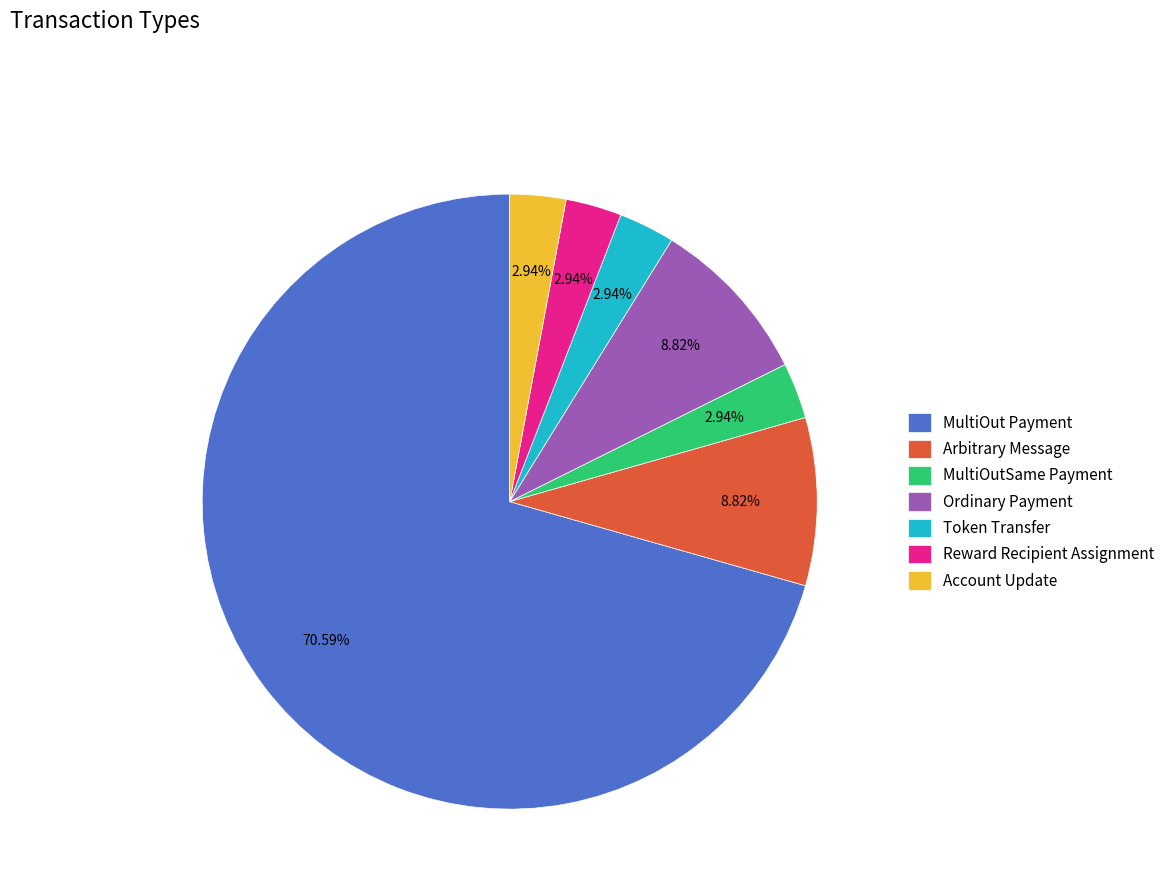

Which category accounts for the majority?

MultiOut Payment